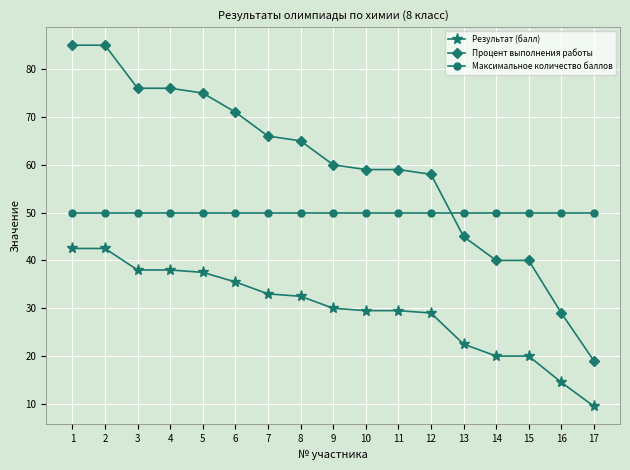

True or false: Максимальное количество баллов has a value of 18.0 at 5.

False